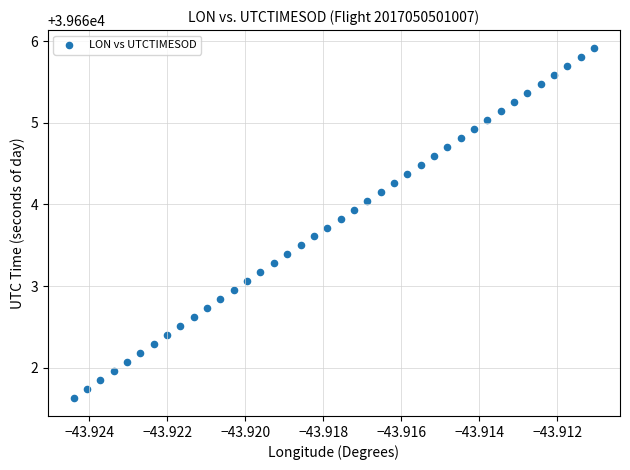

What is the range of Y values (max minus min)?

4.3